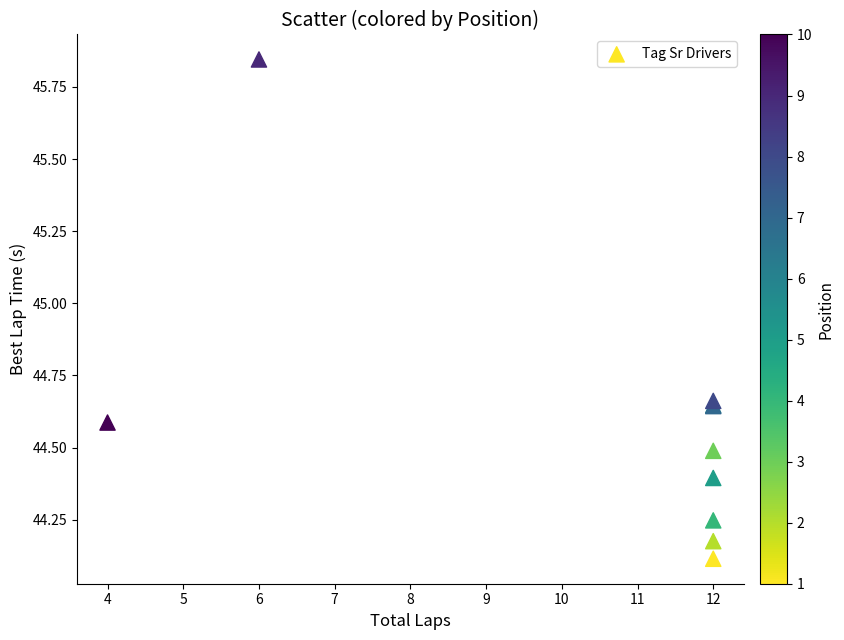

What Y value in the scatter plot is closest to 44?

44.1